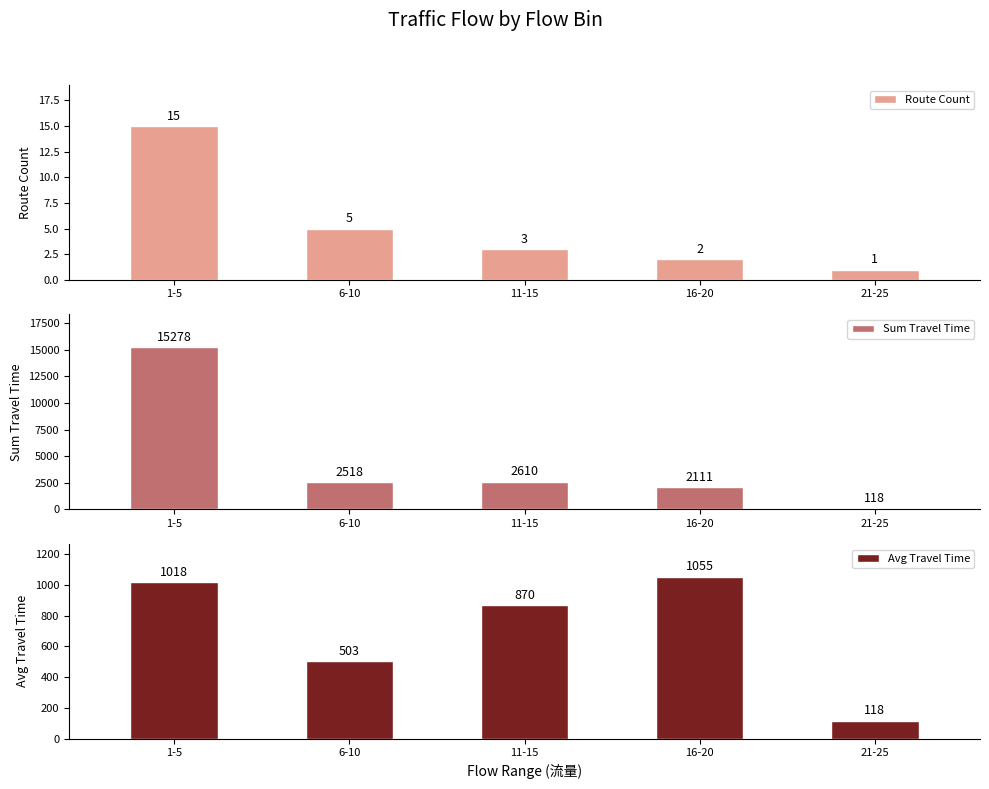

What is the value of the Avg Travel Time bar at the 4th from the left?

1055